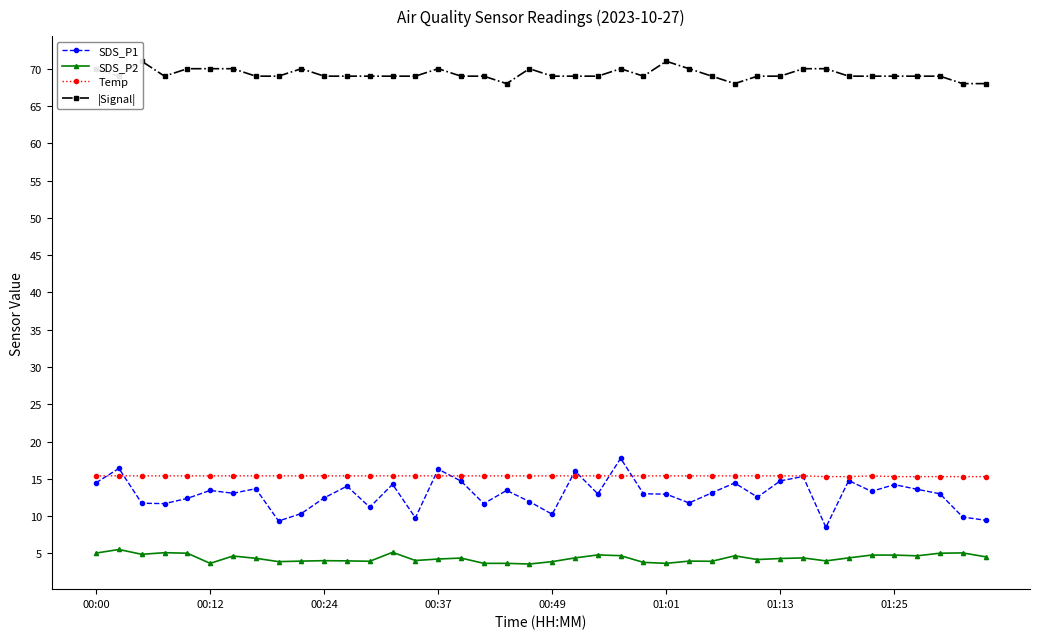

What is the maximum value for SDS_P1?

17.8